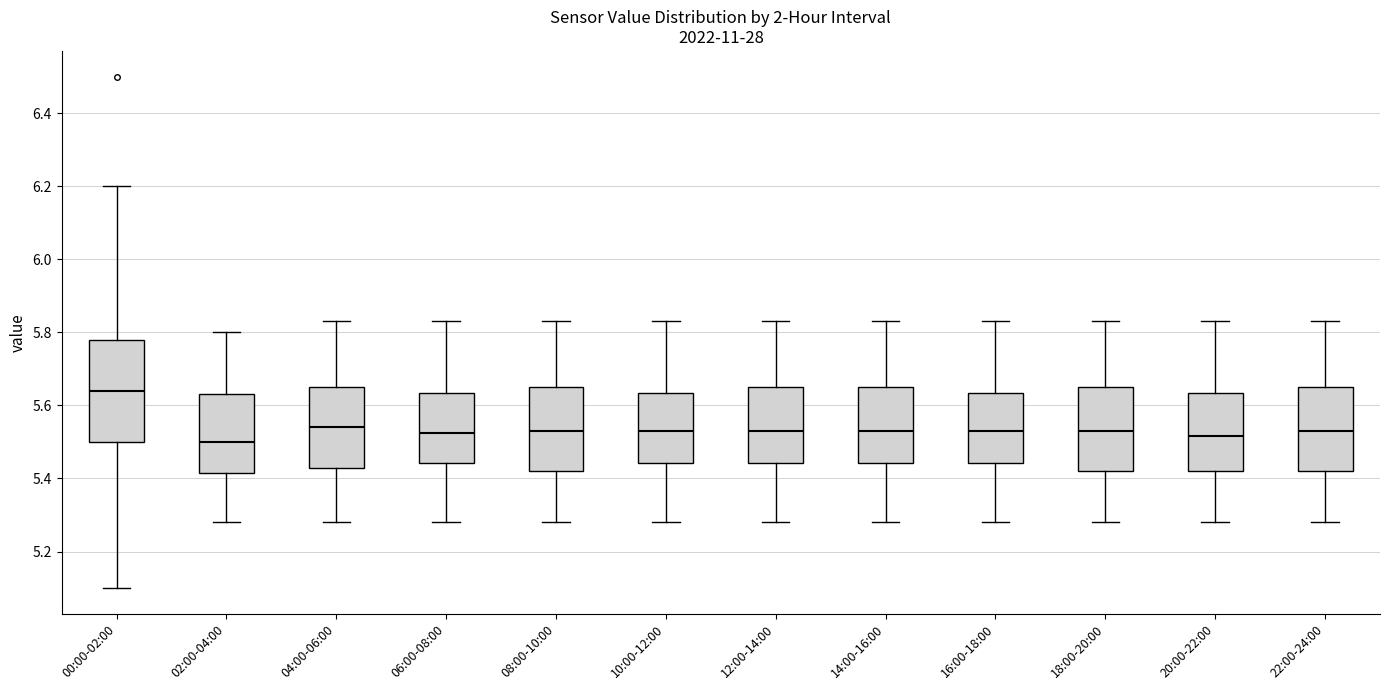

Reading left to right, read every box against the y-axis: the position of its median line, the range the box covers, and the ends of its whiskers. The values are not printed on the chart, so give them approximately, as read against the axis.

00:00-02:00: median 5.64, box 5.50 to 5.78, whiskers 5.10 to 6.20
02:00-04:00: median 5.50, box 5.42 to 5.64, whiskers 5.28 to 5.80
04:00-06:00: median 5.54, box 5.42 to 5.66, whiskers 5.28 to 5.84
06:00-08:00: median 5.52, box 5.44 to 5.64, whiskers 5.28 to 5.84
08:00-10:00: median 5.54, box 5.42 to 5.66, whiskers 5.28 to 5.84
10:00-12:00: median 5.54, box 5.44 to 5.64, whiskers 5.28 to 5.84
12:00-14:00: median 5.54, box 5.44 to 5.66, whiskers 5.28 to 5.84
14:00-16:00: median 5.54, box 5.44 to 5.66, whiskers 5.28 to 5.84
16:00-18:00: median 5.54, box 5.44 to 5.64, whiskers 5.28 to 5.84
18:00-20:00: median 5.54, box 5.42 to 5.66, whiskers 5.28 to 5.84
20:00-22:00: median 5.52, box 5.42 to 5.64, whiskers 5.28 to 5.84
22:00-24:00: median 5.54, box 5.42 to 5.66, whiskers 5.28 to 5.84